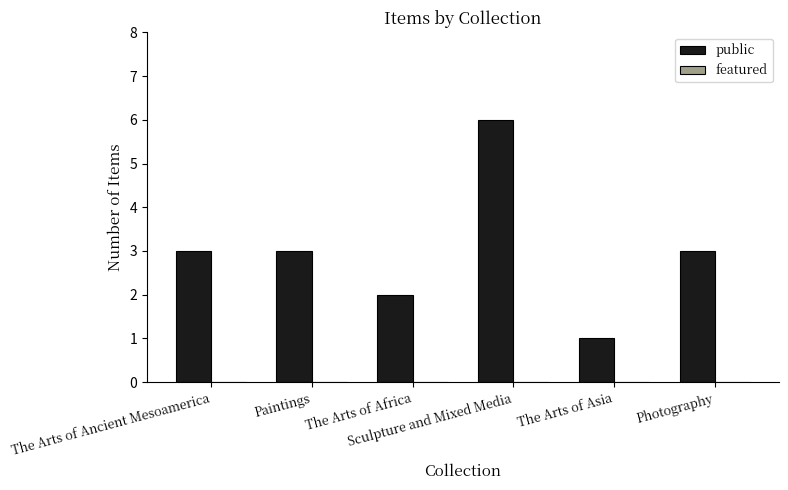

What is the value of the 5th bar from the left?

1